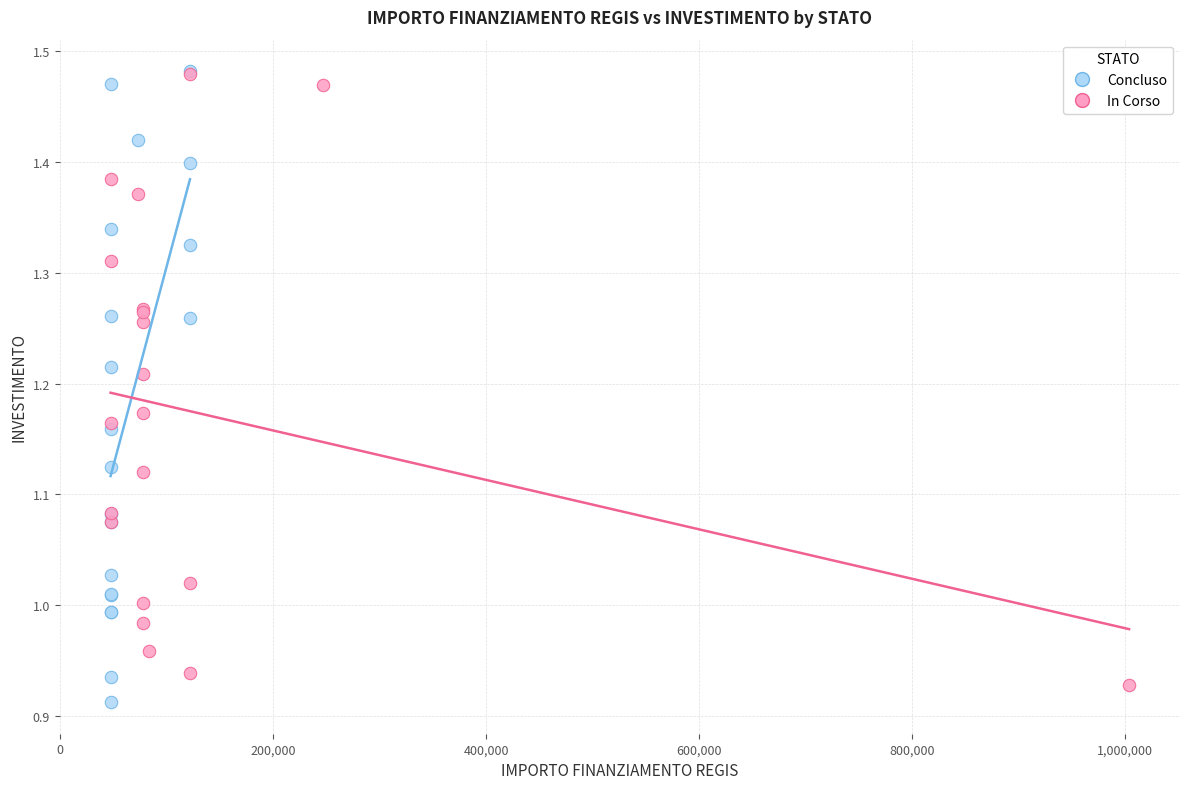

Which series contains the lowest Y value?

Concluso